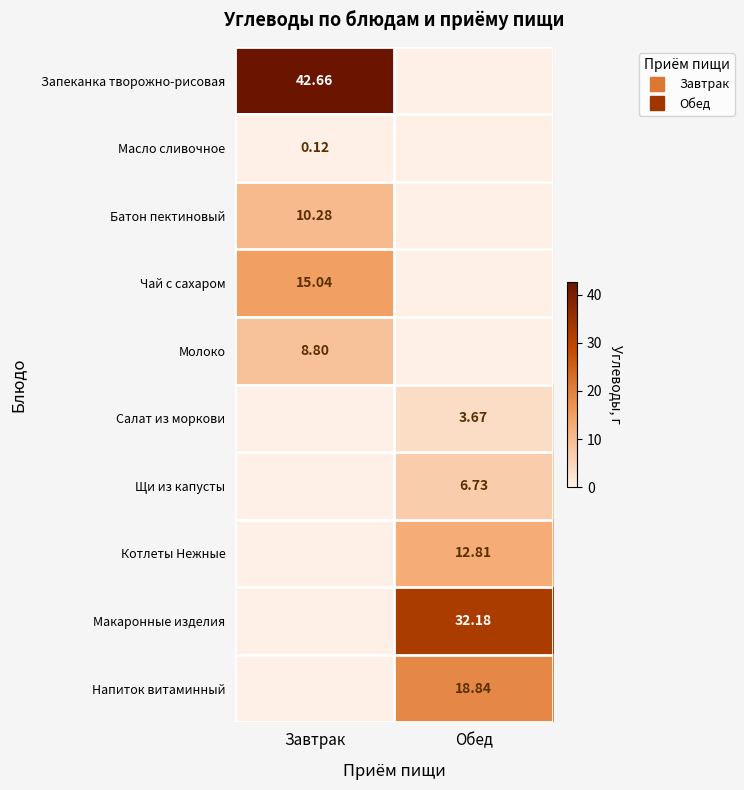

True or false: Масло сливочное has a value of 0.1 at Завтрак.

True